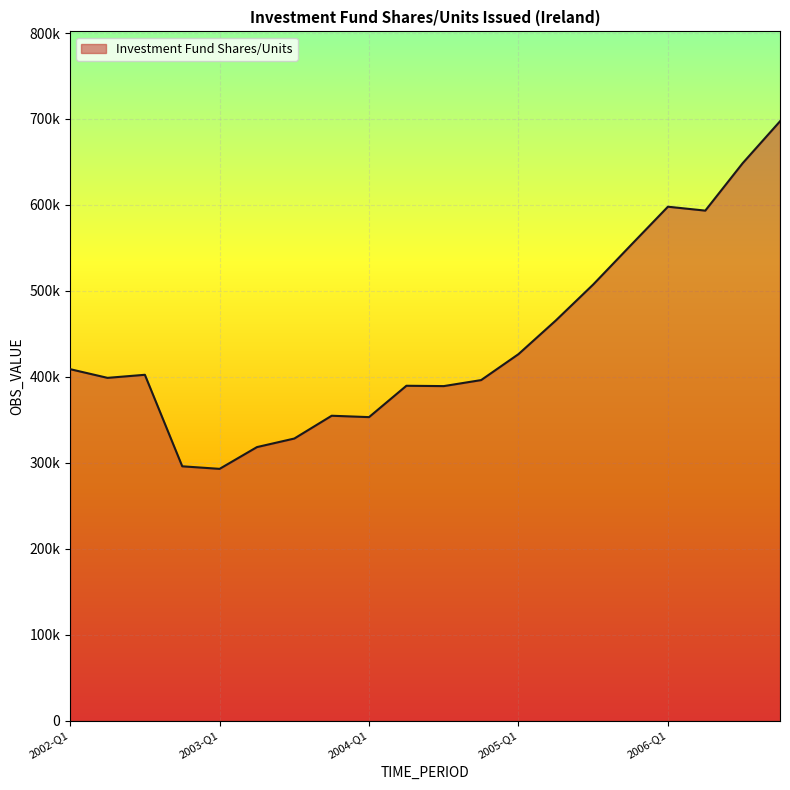

What is the difference between the second highest and second lowest values?

352624